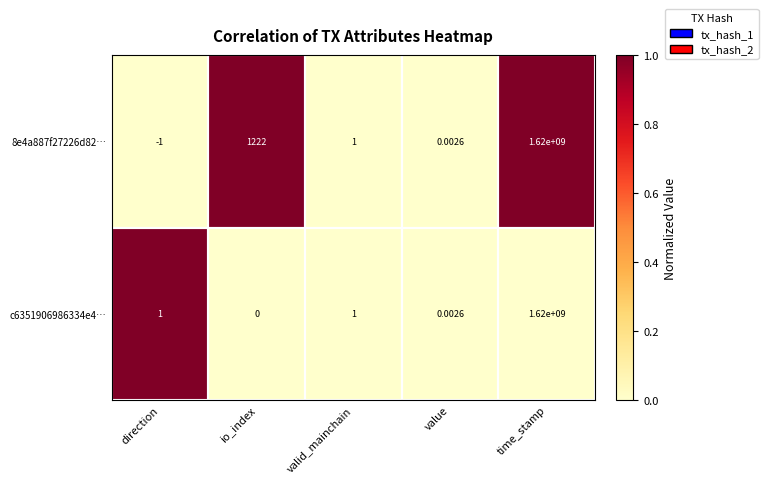

At which category is the sum across all series the highest?

time_stamp